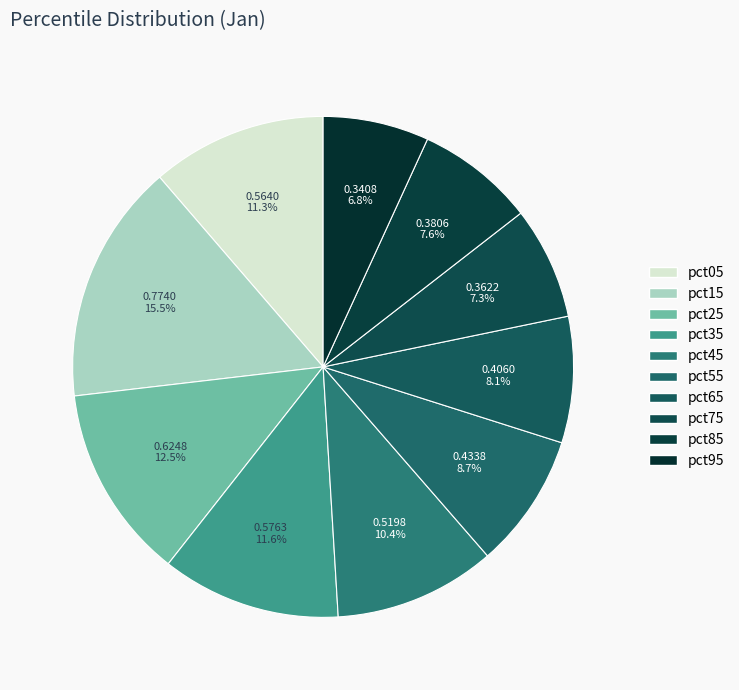

Does pct35 account for over 50% of the chart?

No